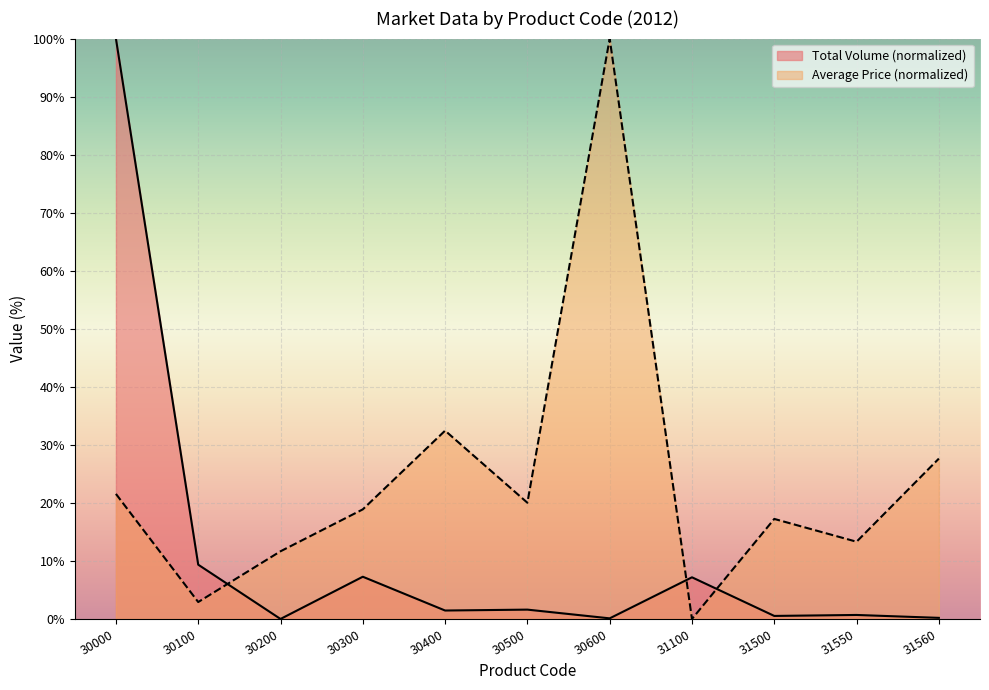

What is the difference between the maximum and minimum values in the Total Volume series?

100.0